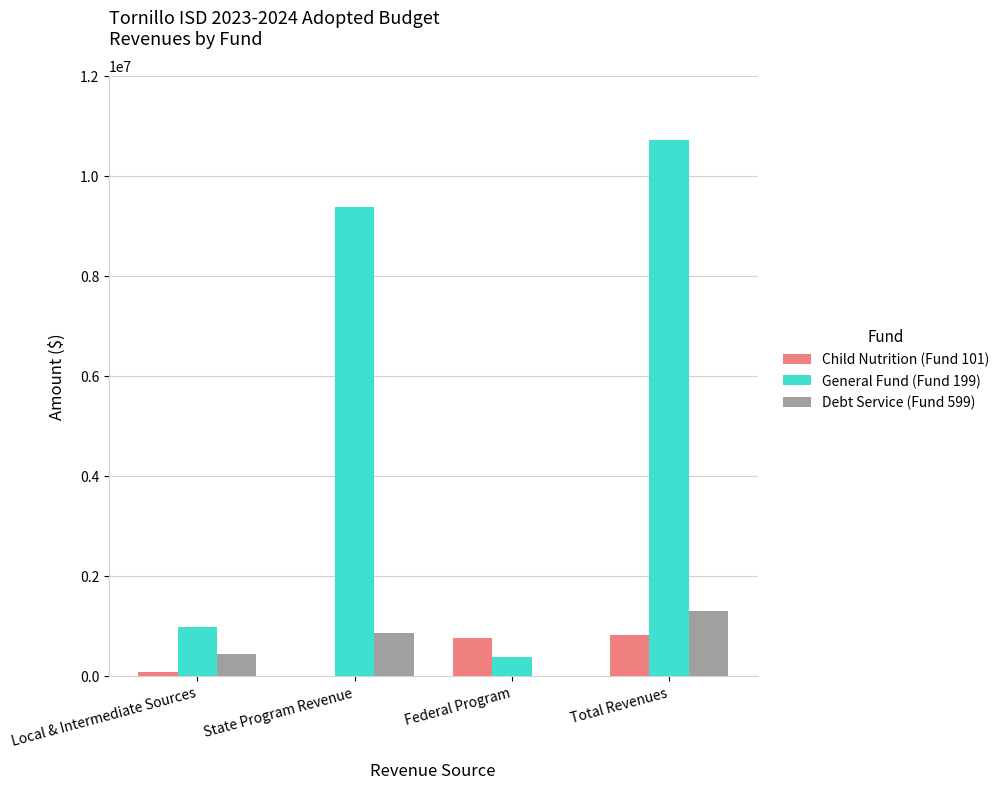

What is the total value across all series at Federal Program?

1119200